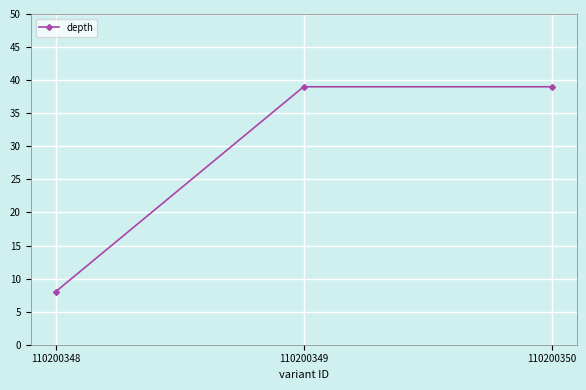

Count the values in the range 8 to 39.

3